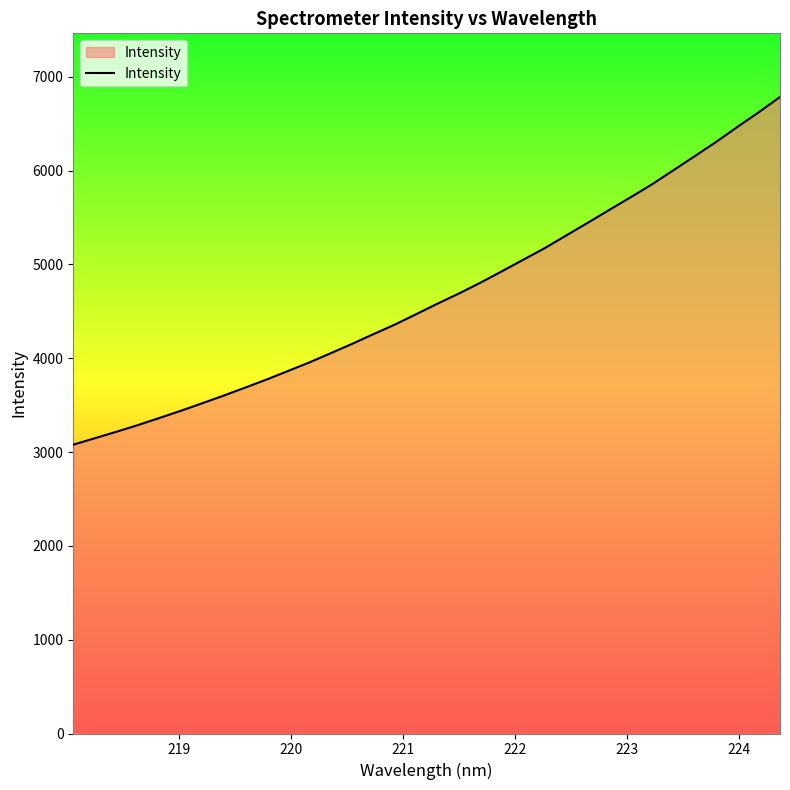

What is the smallest value displayed?

3079.2